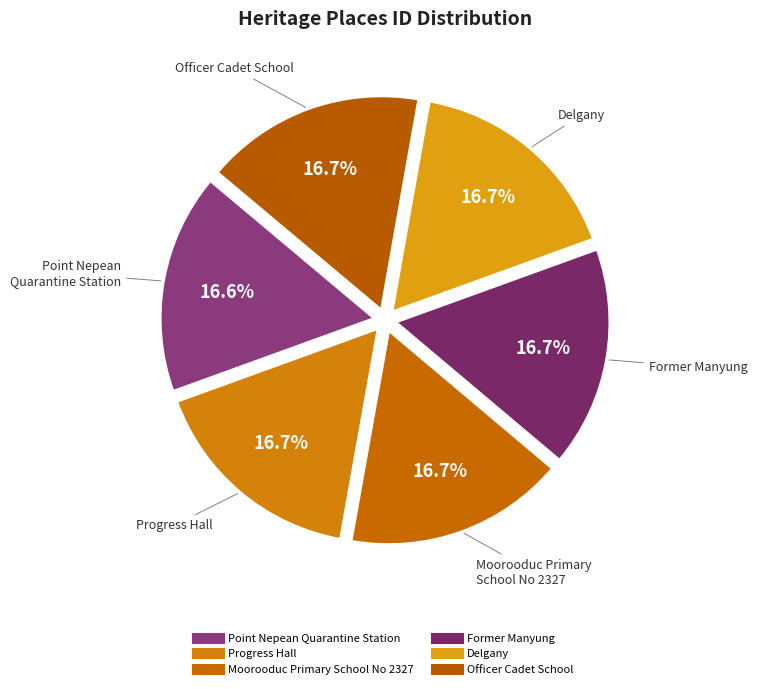

To the nearest percent, what portion does Moorooduc Primary School No 2327 represent?

17%